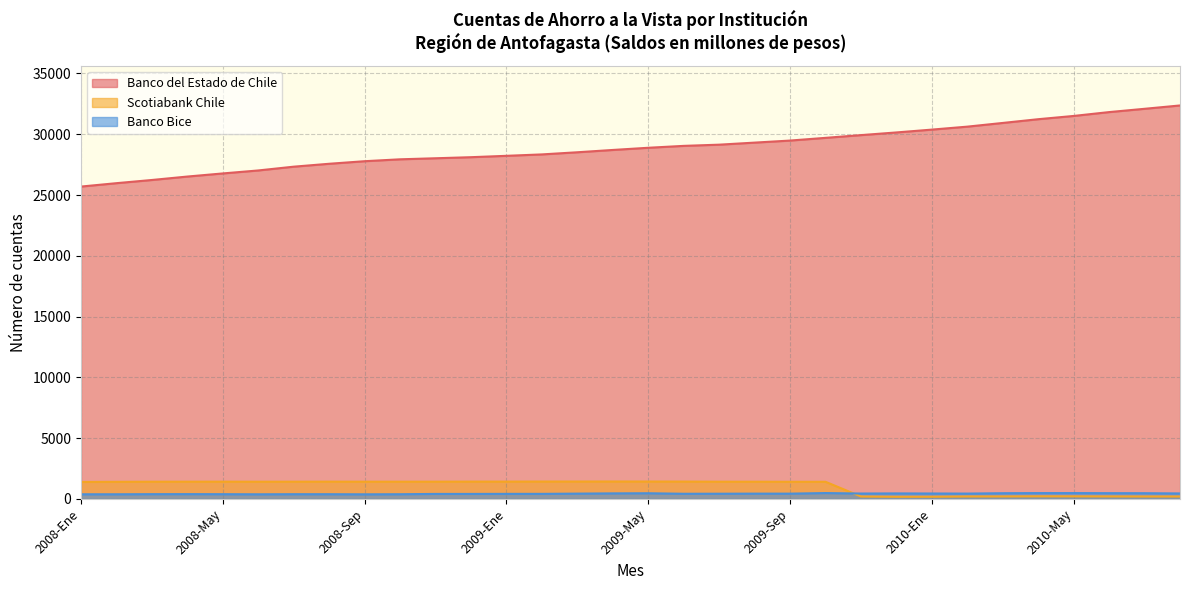

Reading right to left, extract all data points from this chart.

Banco del Estado de Chile: 32369	32094	31823	31506	31238	30930	30626	30382	30149	29929	29704	29481	29312	29143	29044	28888	28708	28518	28342	28226	28113	28025	27939	27783	27572	27333	27022	26777	26521	26238	25976	25697
Scotiabank Chile: 201	201	207	214	217	206	204	181	178	202	1411	1411	1417	1418	1428	1432	1434	1432	1431	1426	1425	1420	1419	1419	1422	1419	1417	1421	1419	1417	1408	1397
Banco Bice: 451	471	474	481	481	470	440	447	454	444	483	435	436	429	425	467	457	437	417	417	412	412	387	379	388	389	381	390	395	392	383	383